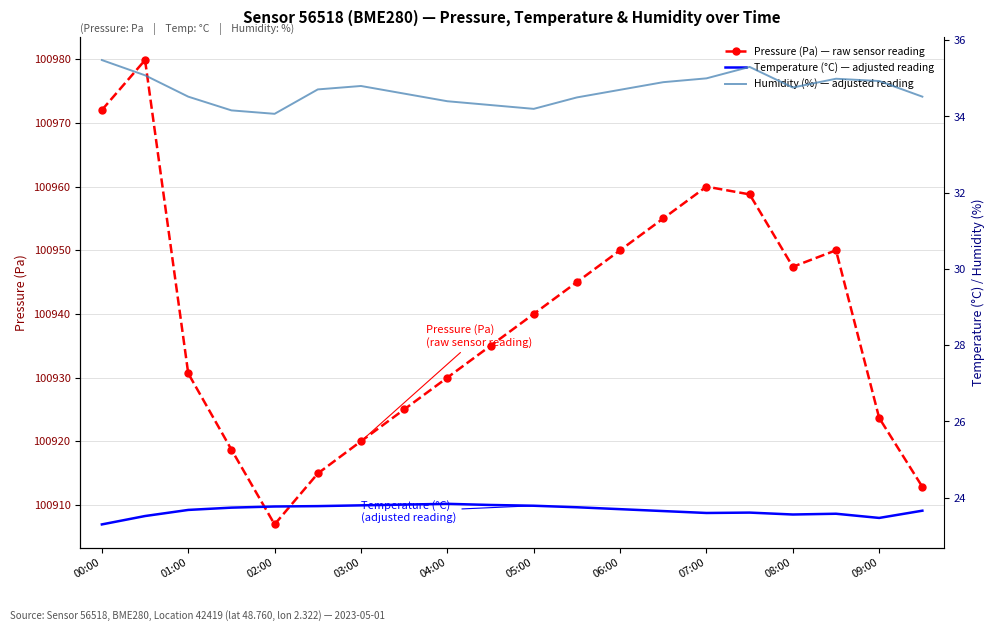

What is the difference between the Pressure (Pa) — raw sensor reading values at 02:00 and 09:00?

16.7